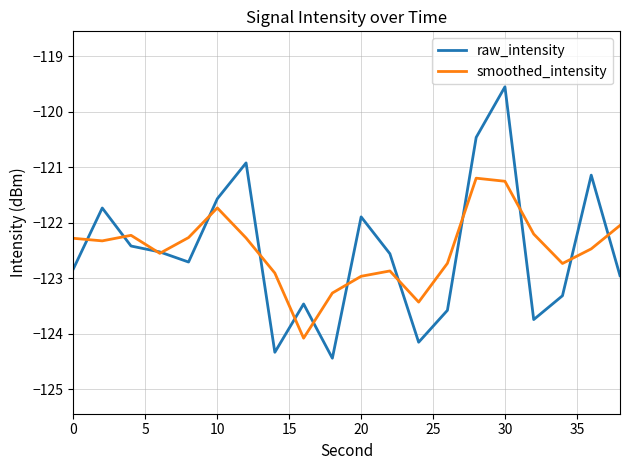

What is the average value of the raw_intensity series?

-122.5